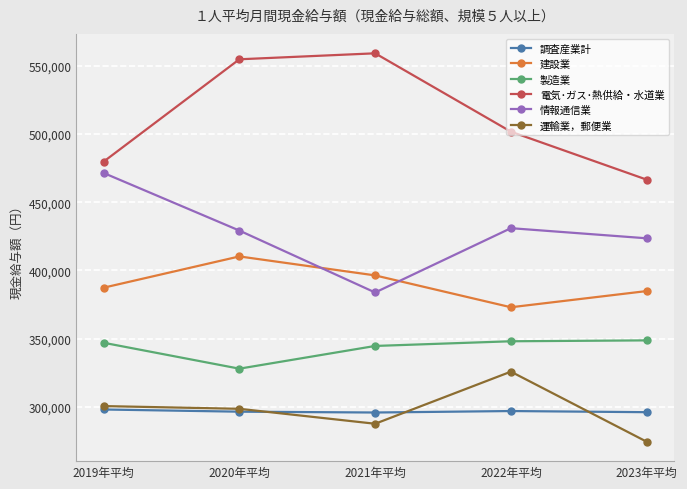

What is the total value across all series at 2019年平均?

2283667